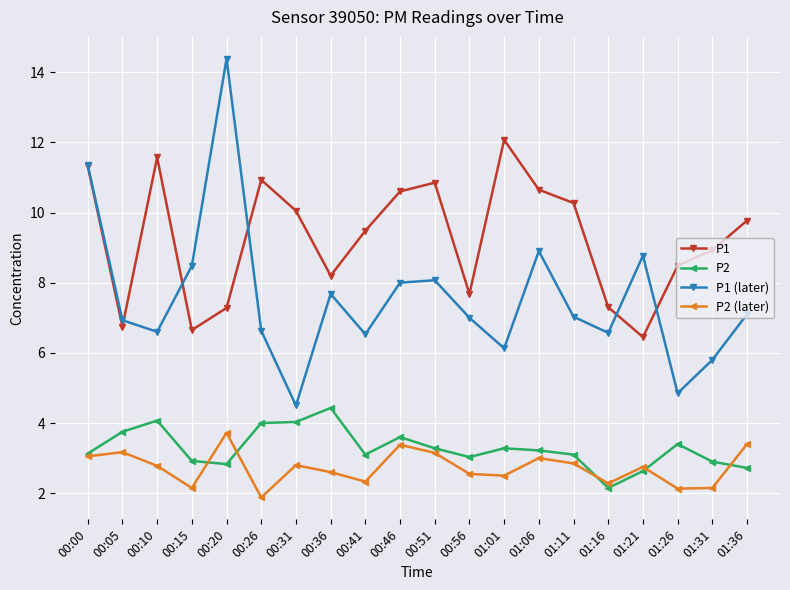

How many values in the P2 (later) series exceed 2?

19